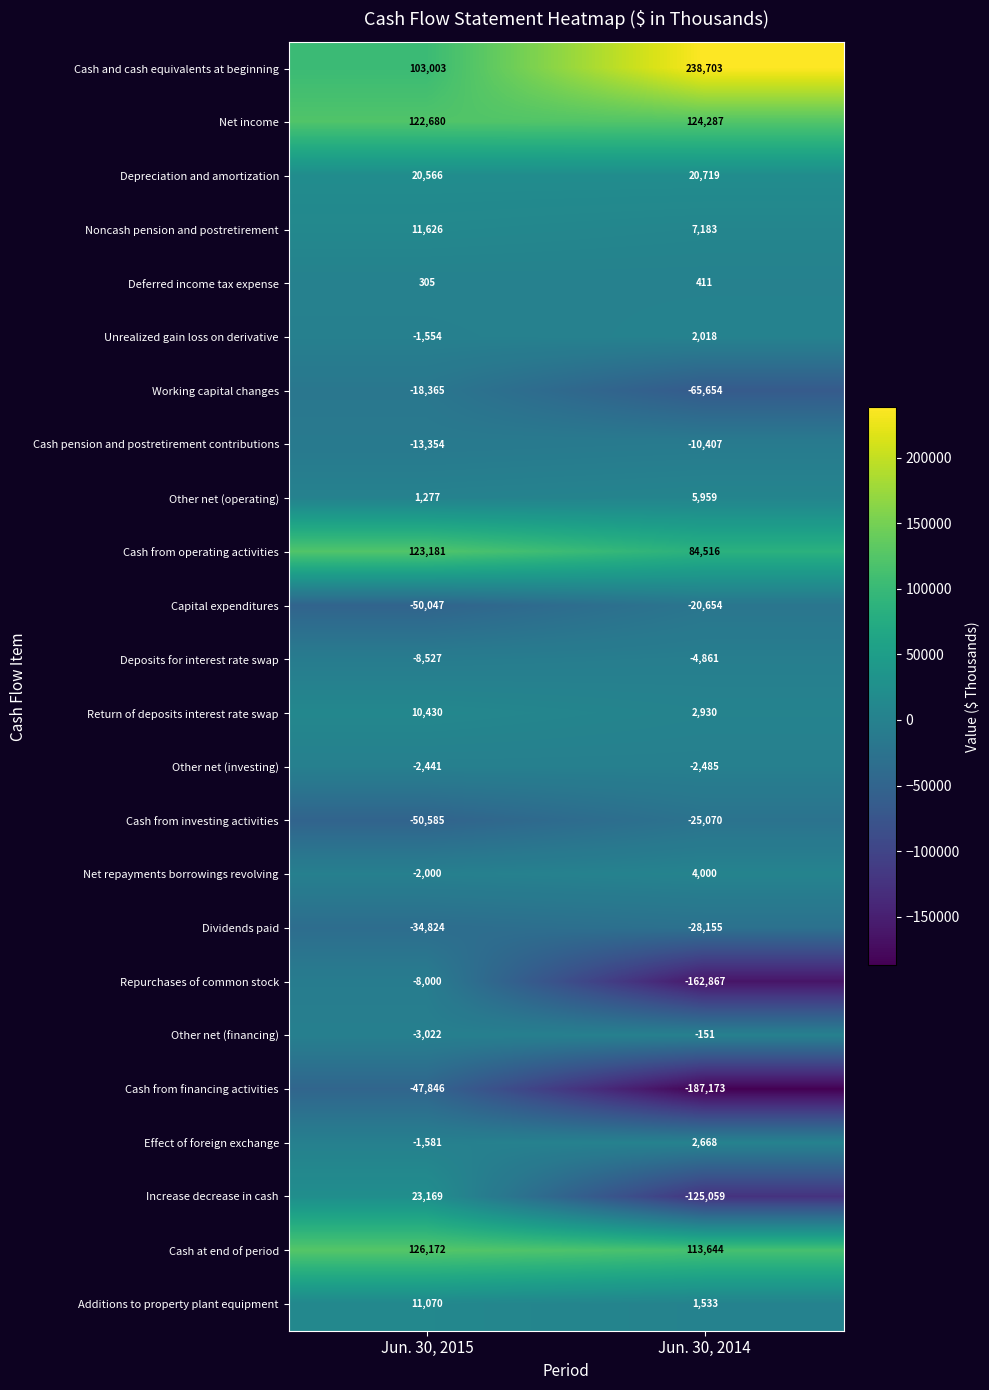

Where is Other net (investing) nearest to the value -2463?

Jun. 30, 2015